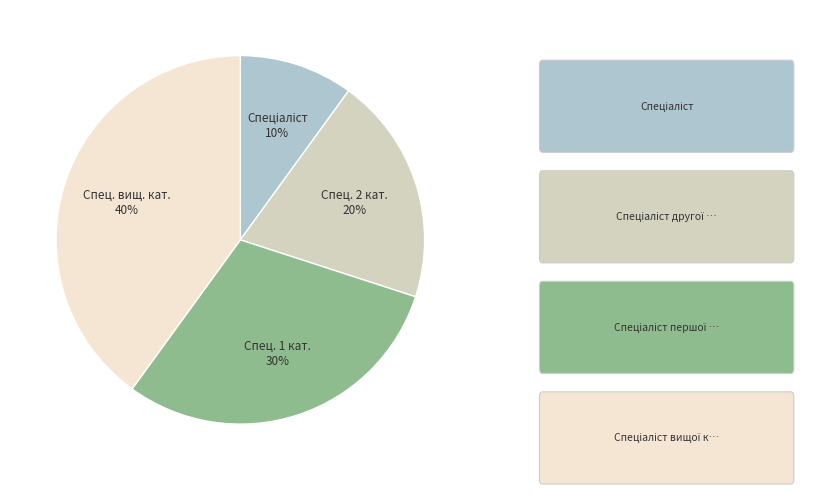

To the nearest percent, what is the average slice percentage?

25%